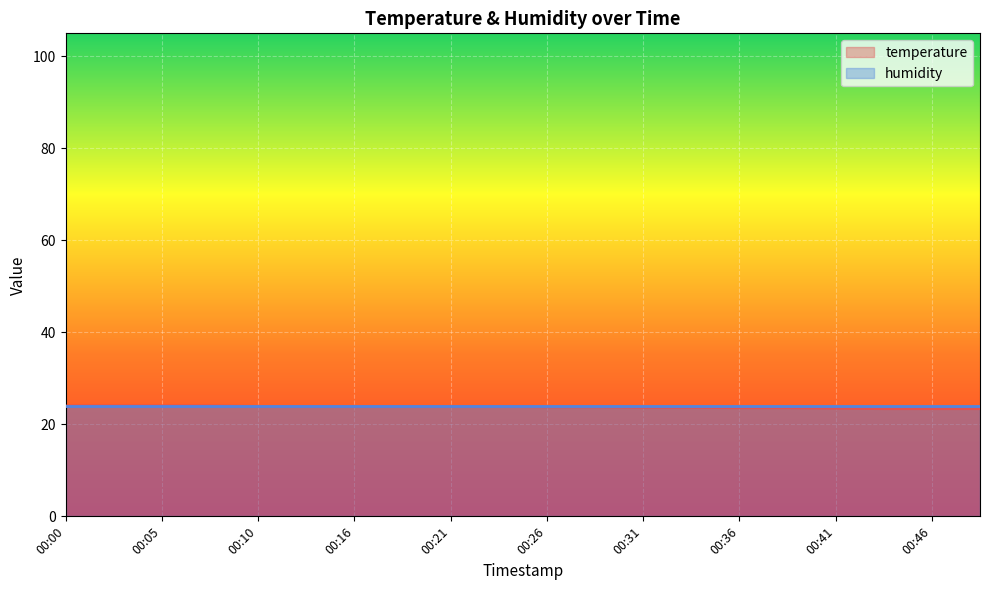

Reading right to left, extract all data points from this chart.

23.4	23.4	23.4	23.5	23.6	23.6	23.7	23.7	23.8	23.8	23.9	23.9	23.9	23.9	23.9	23.9	24.0	24.0	24.0	24.0